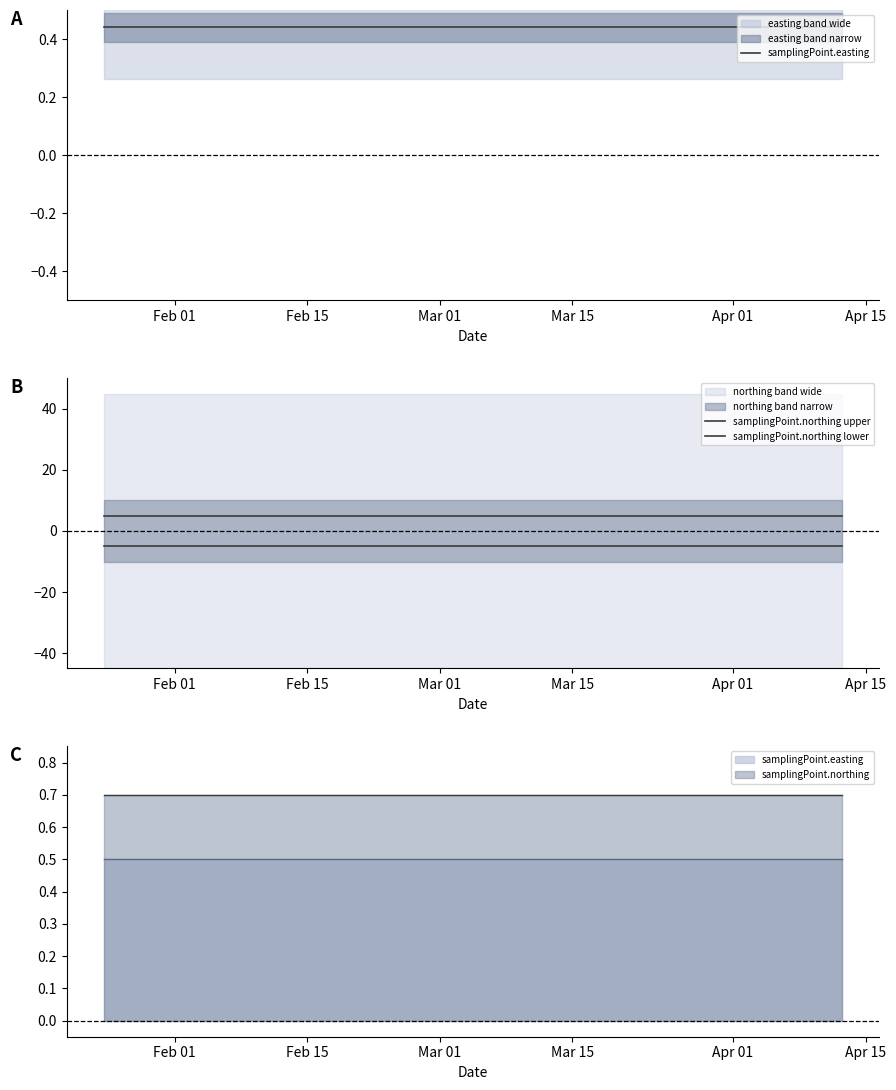

Count the number of data series in this chart.

3